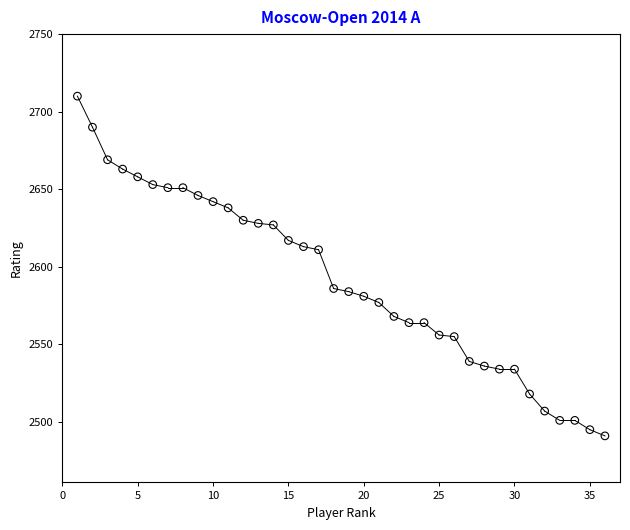

What is the range of Y values (max minus min)?

219